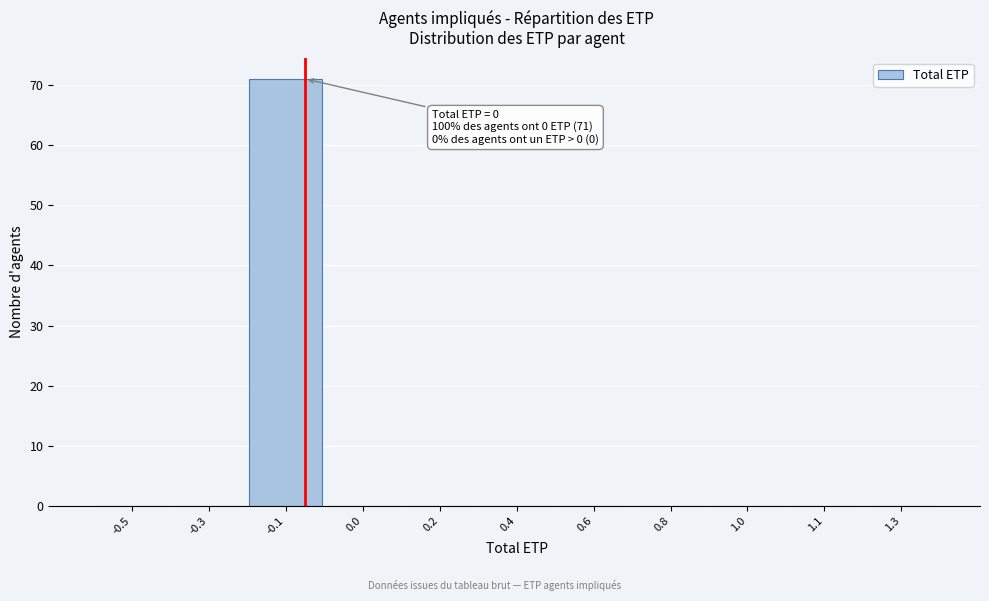

Reading left to right, transcribe all the data shown in this chart.

-0.5=0	-0.3=0	-0.1=71	0.0=0	0.2=0	0.4=0	0.6=0	0.8=0	1.0=0	1.1=0	1.3=0